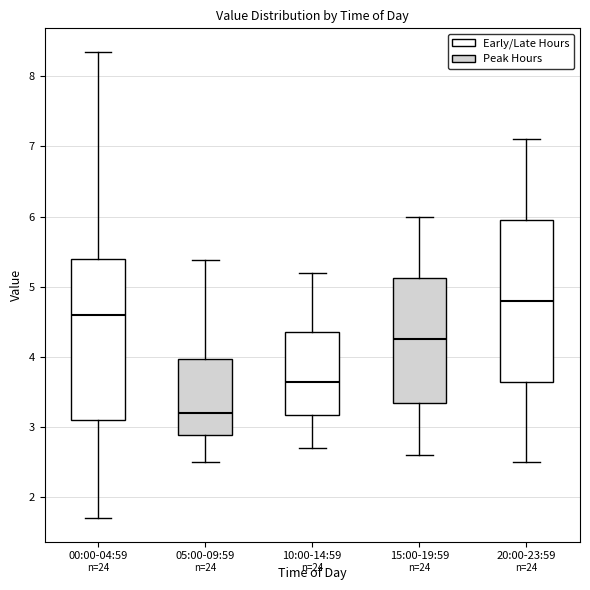

Reading left to right, read every box against the y-axis: the position of its median line, the range the box covers, and the ends of its whiskers. The values are not printed on the chart, so give them approximately, as read against the axis.

00:00-04:59: median 4.6, box 3.1 to 5.4, whiskers 1.7 to 8.4
05:00-09:59: median 3.2, box 2.9 to 4.0, whiskers 2.5 to 5.4
10:00-14:59: median 3.7, box 3.2 to 4.4, whiskers 2.7 to 5.2
15:00-19:59: median 4.3, box 3.4 to 5.1, whiskers 2.6 to 6.0
20:00-23:59: median 4.8, box 3.7 to 6.0, whiskers 2.5 to 7.1